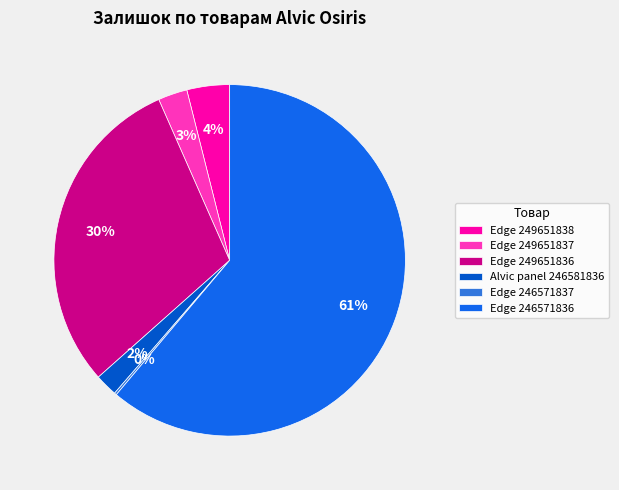

To the nearest percent, what is the difference between the largest and smallest slice percentages?

61%